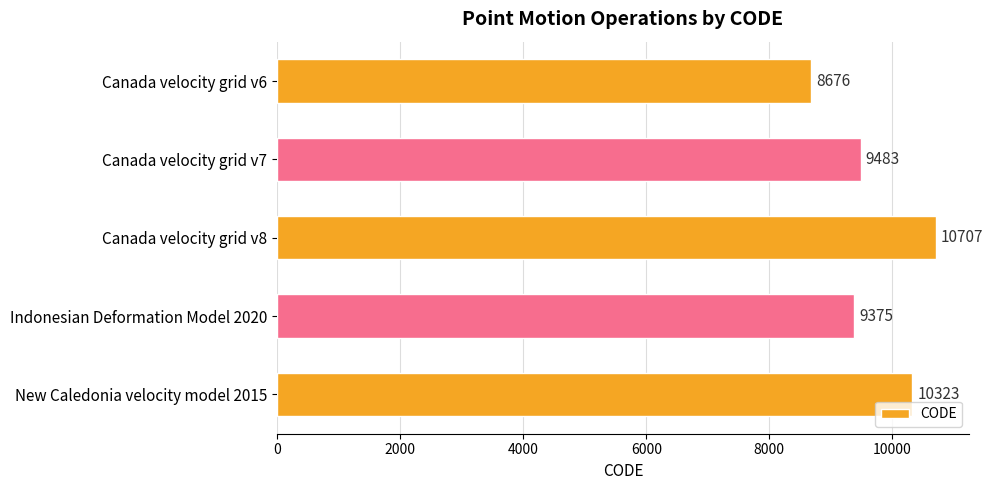

True or false: the data shows 9483 at Canada velocity grid v7.

True